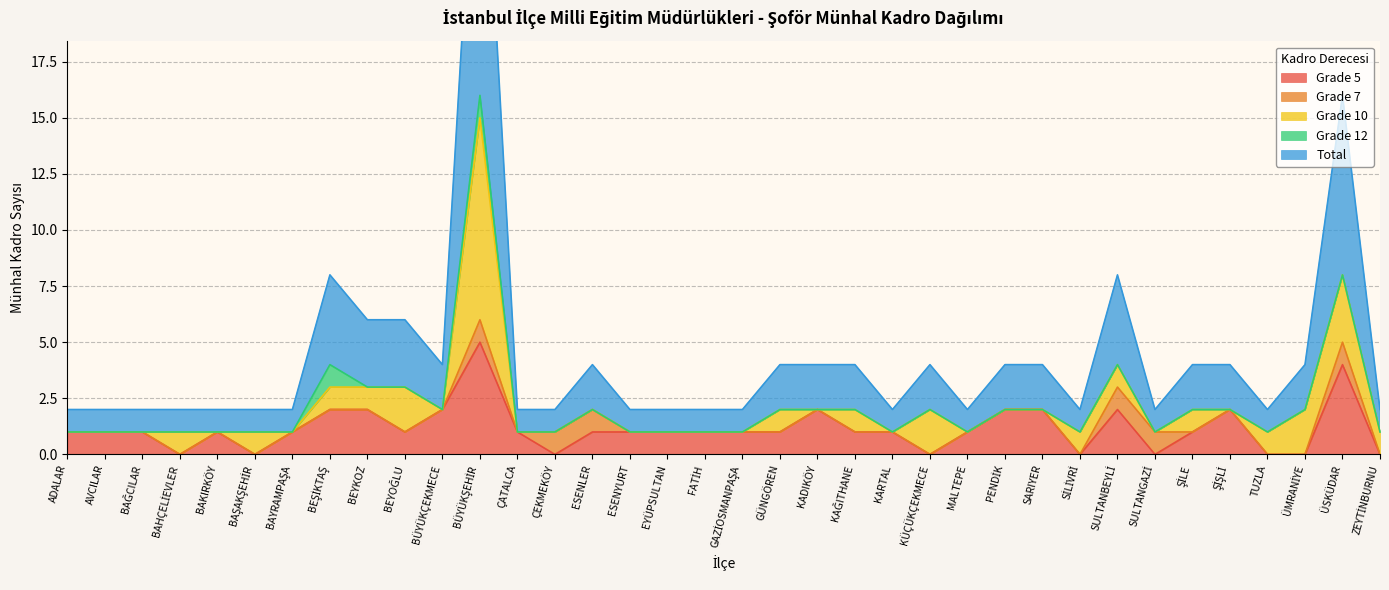

How many Grade 7 values are between 0 and 1?

36